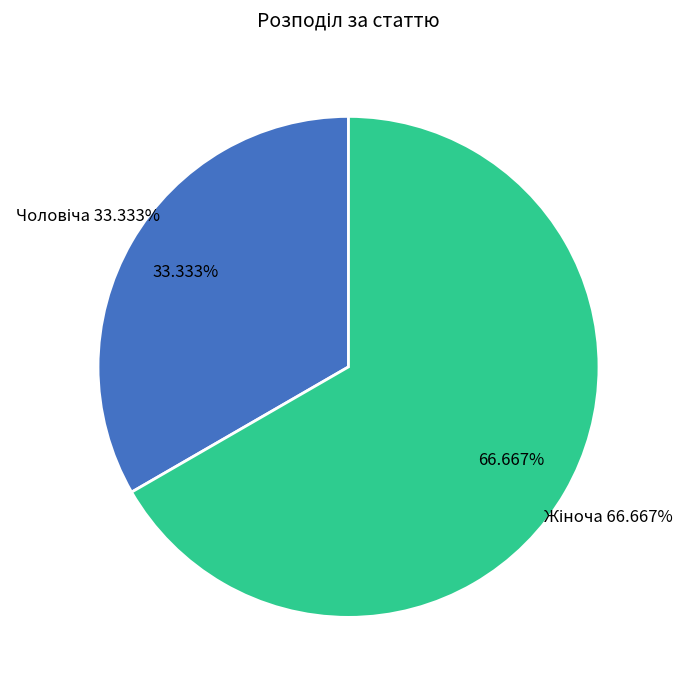

What is the smallest slice in the pie chart?

Чоловіча